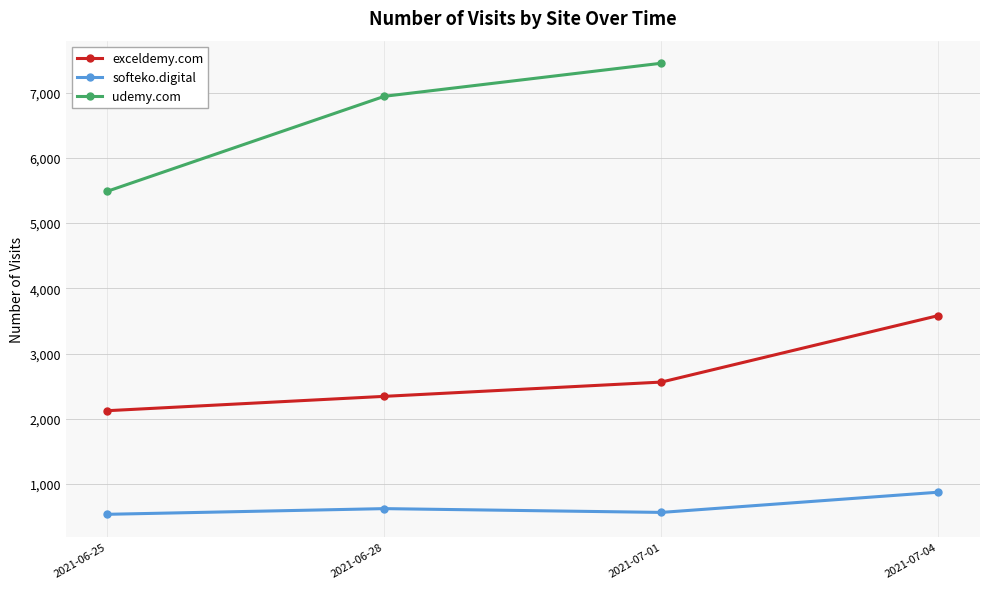

What is the sum of all exceldemy.com values?

10610